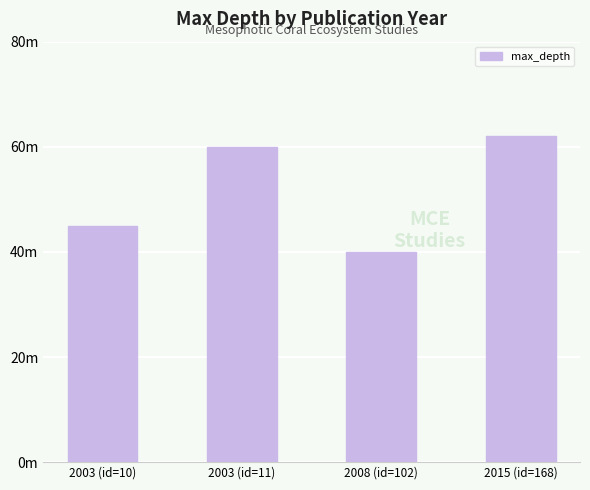

What is the ratio of the value at 2003 (id=11) to the value at 2008 (id=102)?

1.5